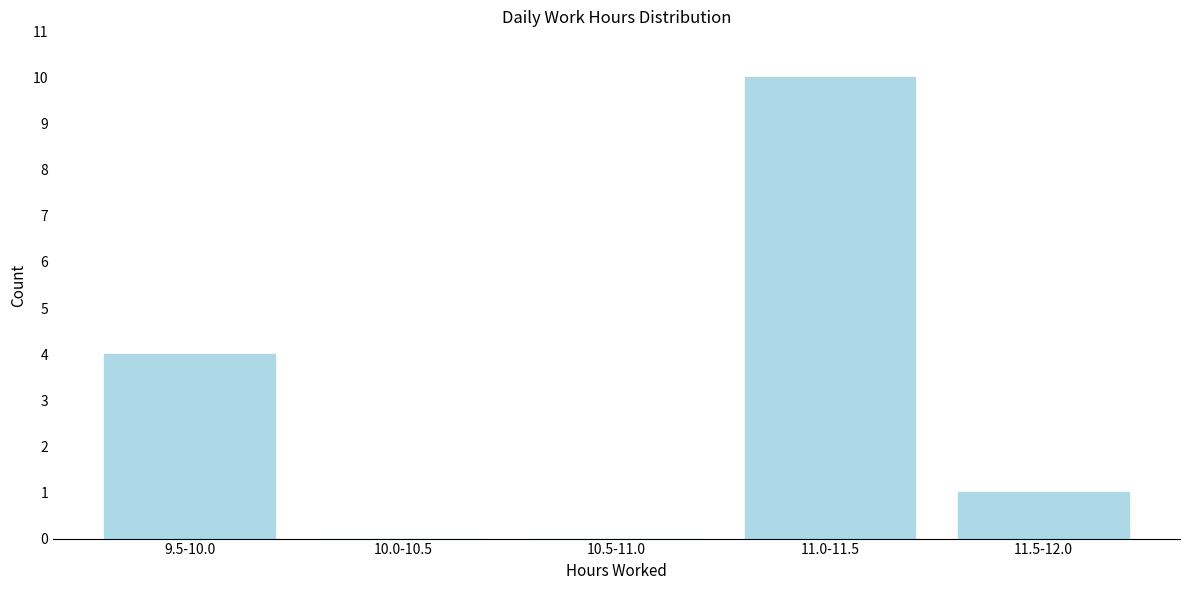

Reading left to right, what are all the values shown in this chart?

9.5-10.0=4	10.0-10.5=0	10.5-11.0=0	11.0-11.5=10	11.5-12.0=1